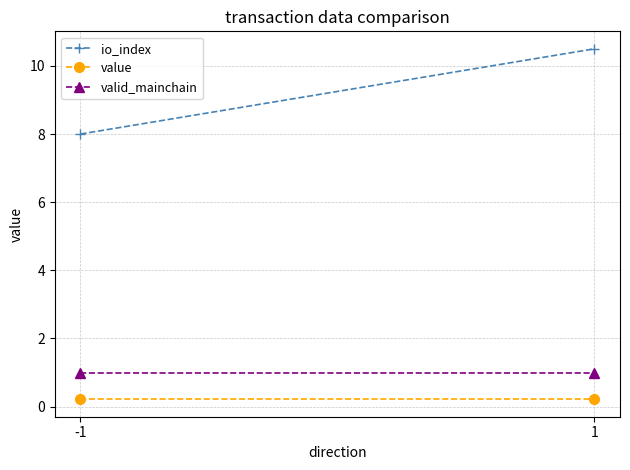

Reading left to right, transcribe all the data shown in this chart.

io_index: -1=8.0	1=10.5
value: -1=0.2	1=0.2
valid_mainchain: -1=1.0	1=1.0